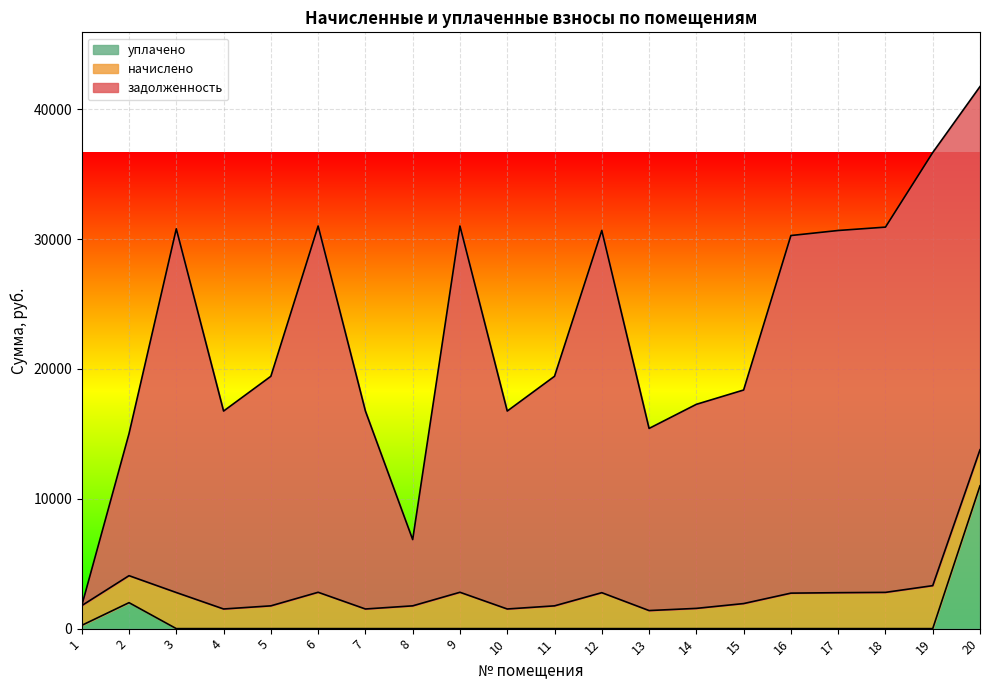

What is the spread (max minus min) of values at 5?

17679.6